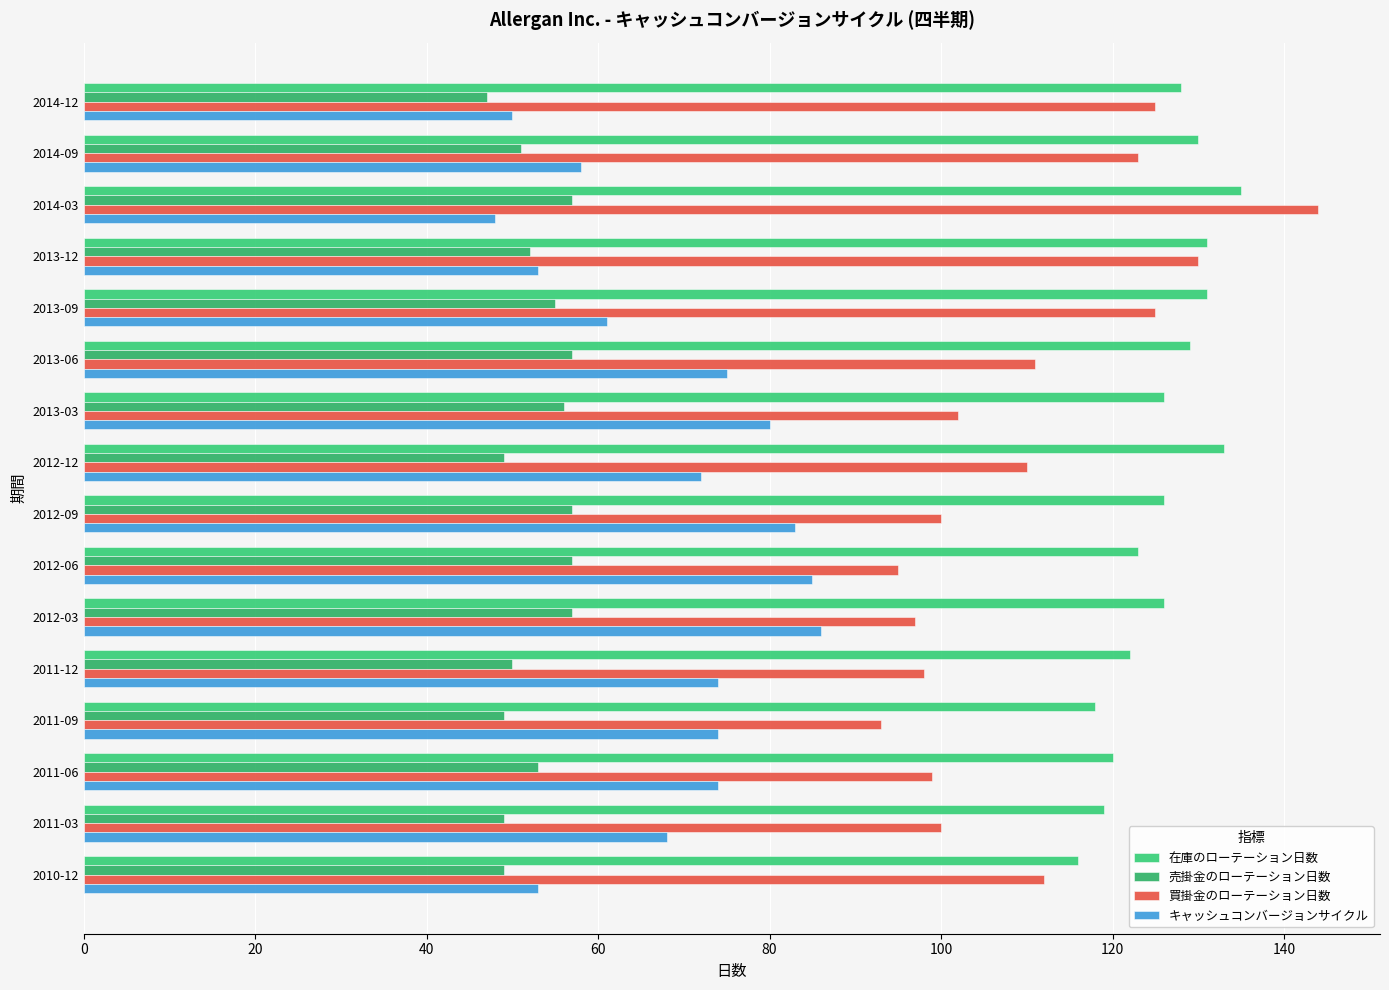

List the series in order of their peak value, lowest first.

売掛金のローテーション日数, キャッシュコンバージョンサイクル, 在庫のローテーション日数, 買掛金のローテーション日数